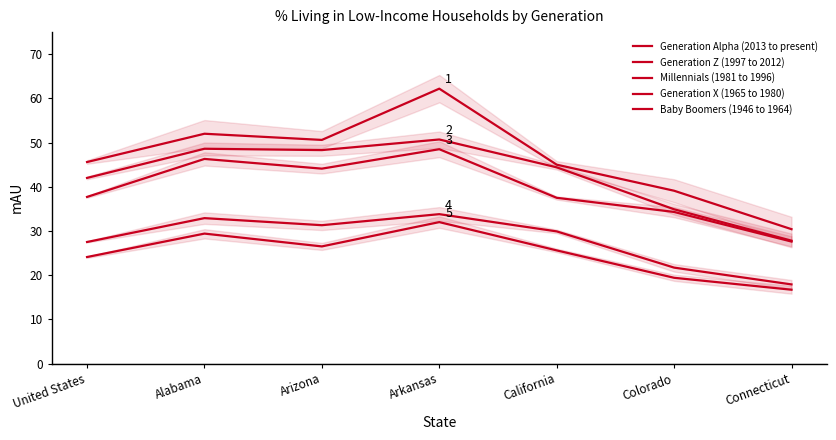

Is this an area chart (filled region under the line)?

No